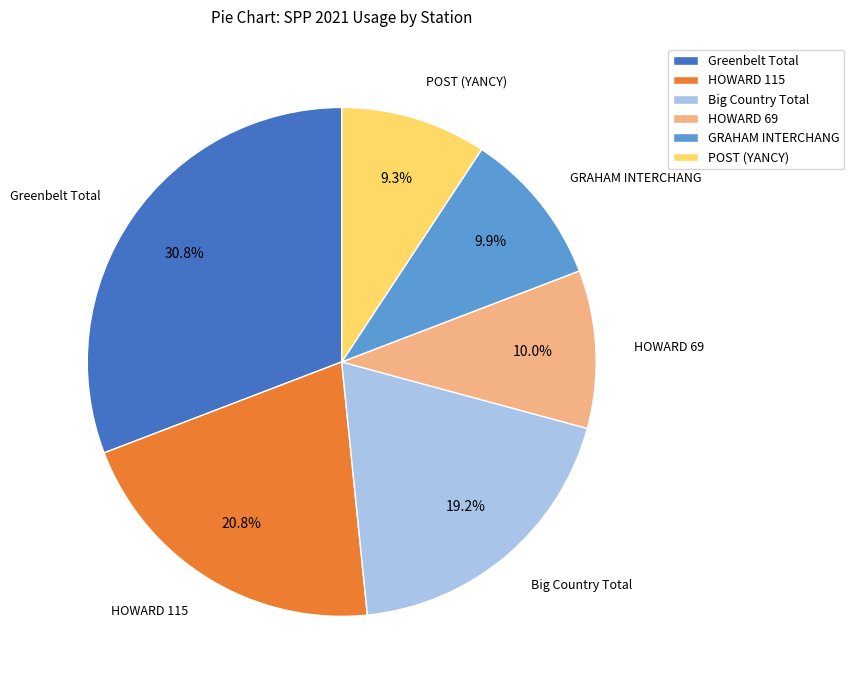

To the nearest percent, what portion does Greenbelt Total represent?

31%